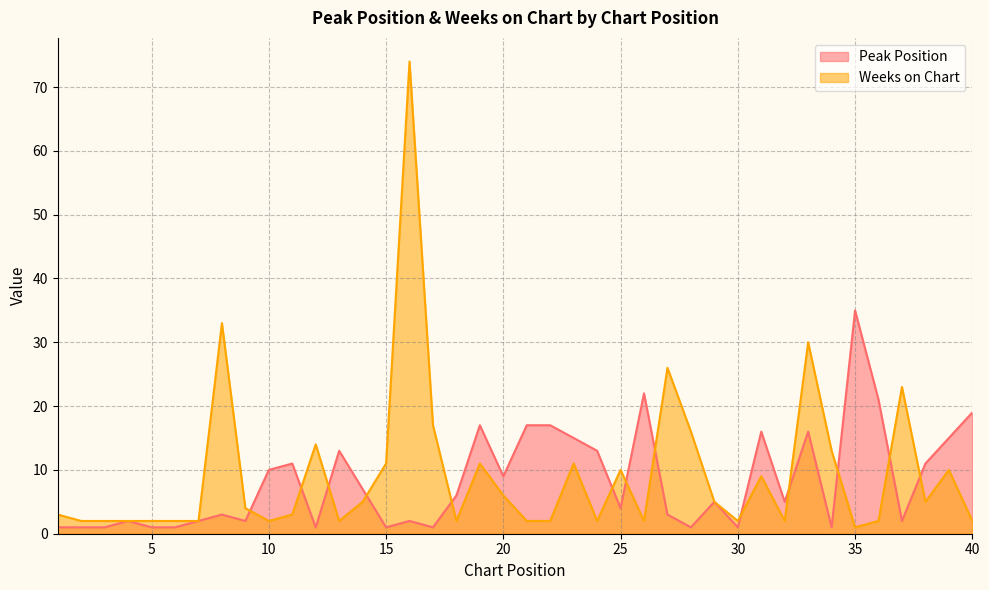

Rank the series at 34 from lowest to highest value.

Peak Position, Weeks on Chart